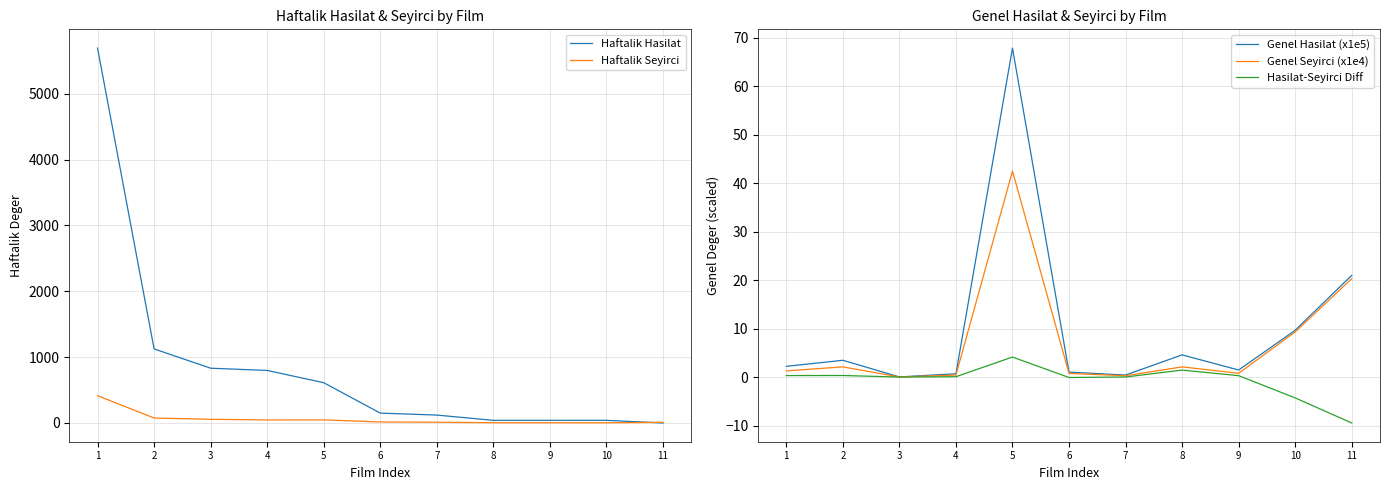

What is the minimum value shown in the chart?

-9.5